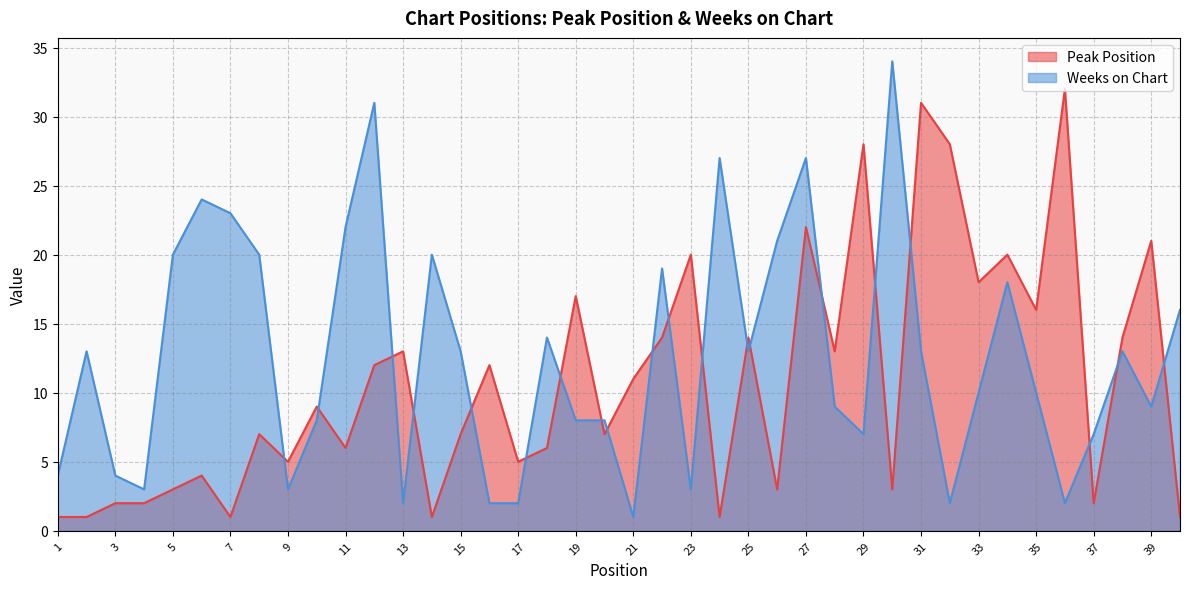

What is the value of the Weeks on Chart point at the 25th from the left?

13